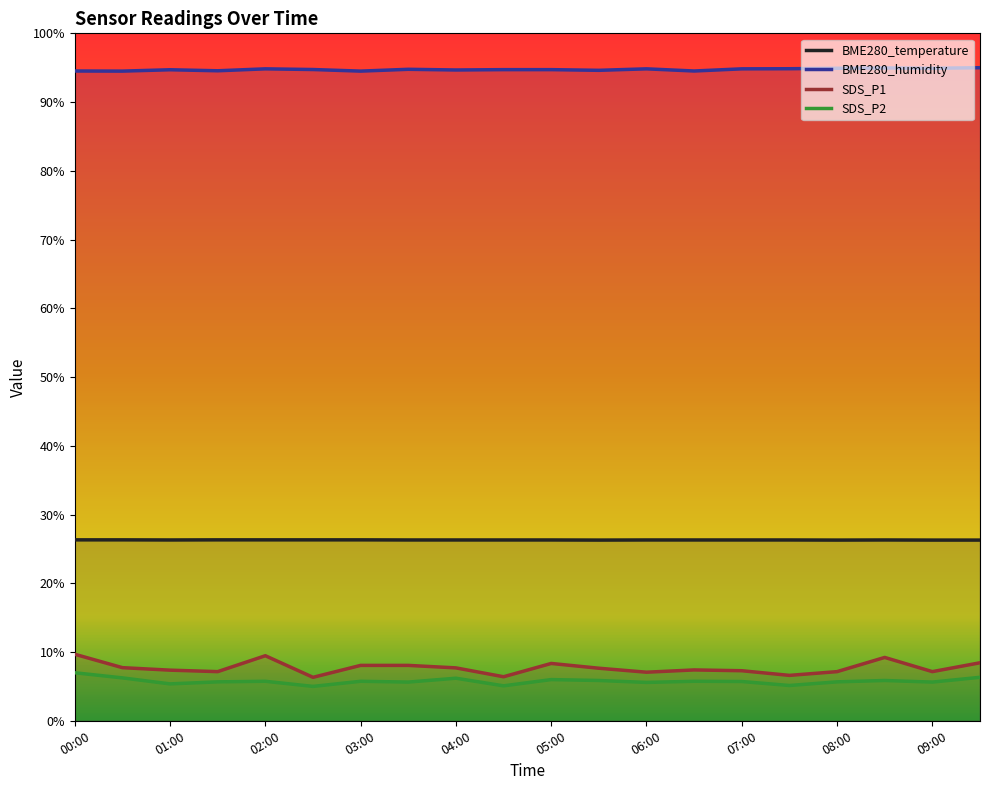

What is the spread (max minus min) of values at 07:30?

89.7